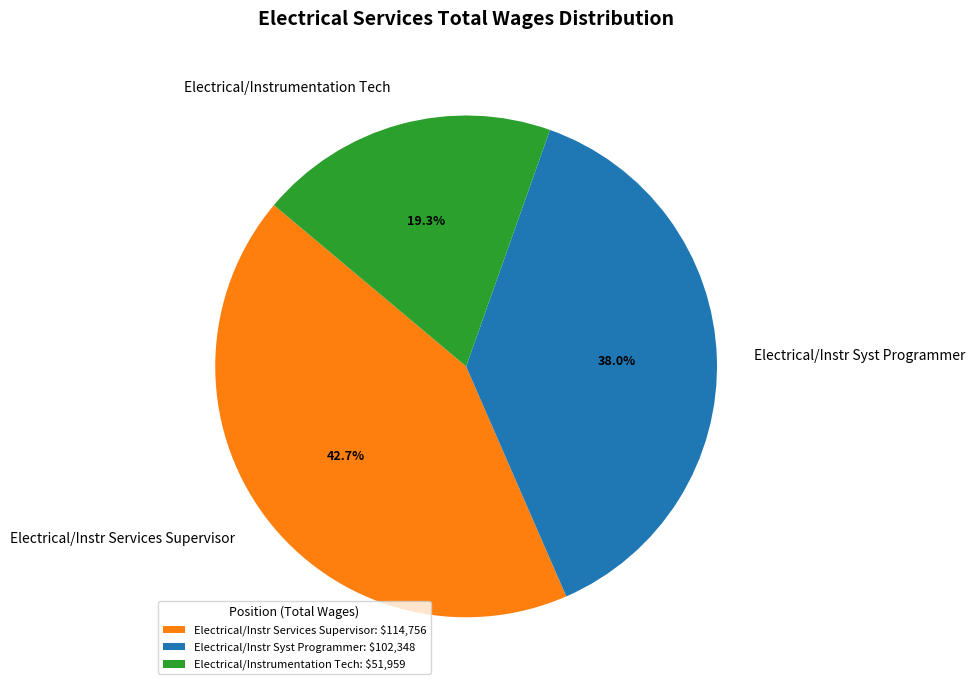

The Electrical/Instr Syst Programmer slice represents 38% of the pie. True or false?

True